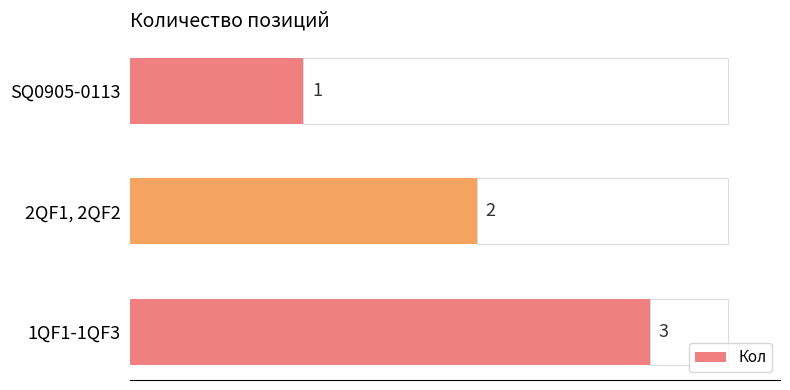

What is the minimum value shown in the chart?

1